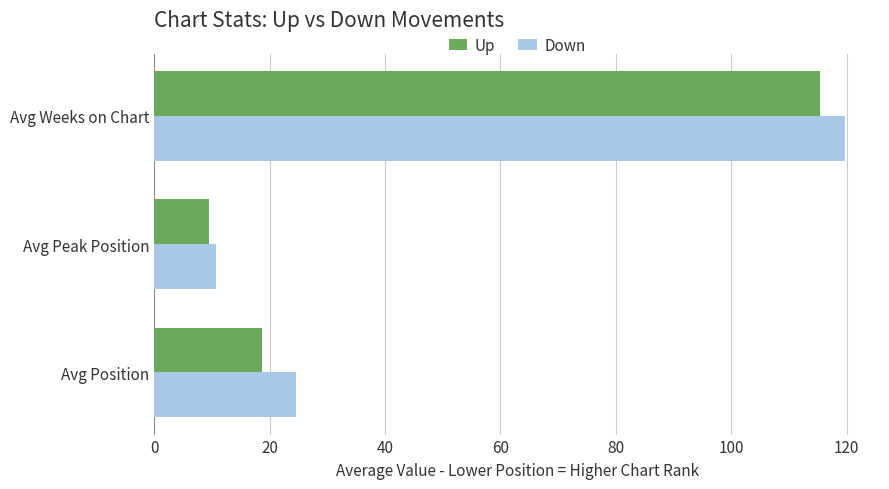

What is the minimum value for Up?

9.4